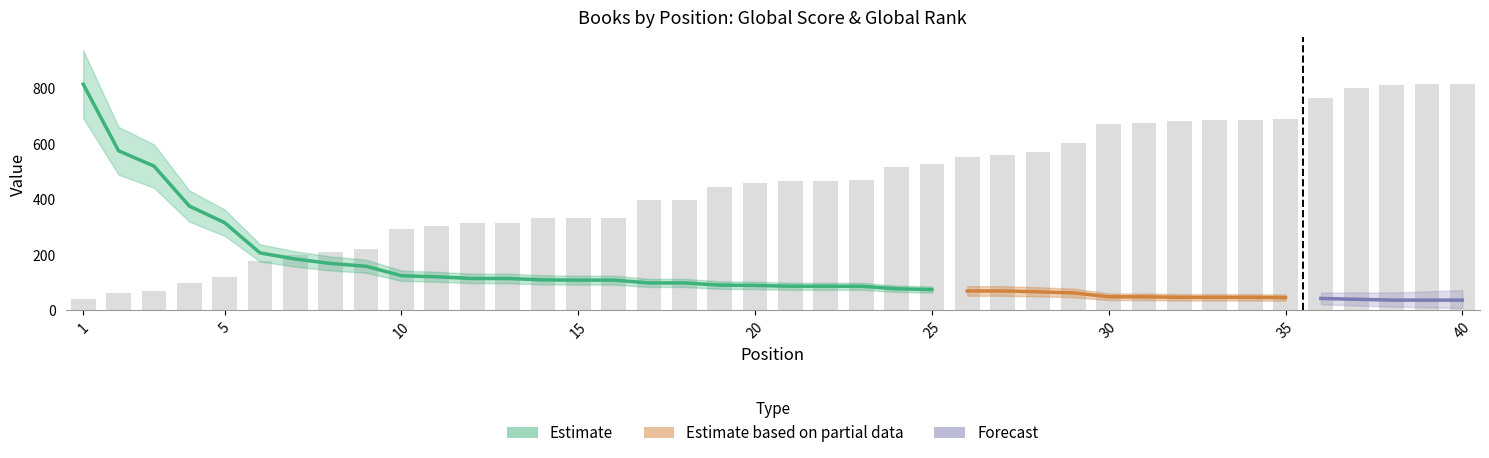

Reading left to right, extract all data points from this chart.

39.6	60.5	68.8	96.5	118.2	178.7	196.8	210.6	221.1	291.3	304.2	315.6	315.6	331.7	333.3	333.3	395.8	396.2	443.5	459.1	466.0	466.7	467.9	514.0	525.1	553.1	559.4	568.4	603.3	669.4	675.4	682.0	686.3	686.6	687.9	765.5	801.1	812.8	814.0	814.0